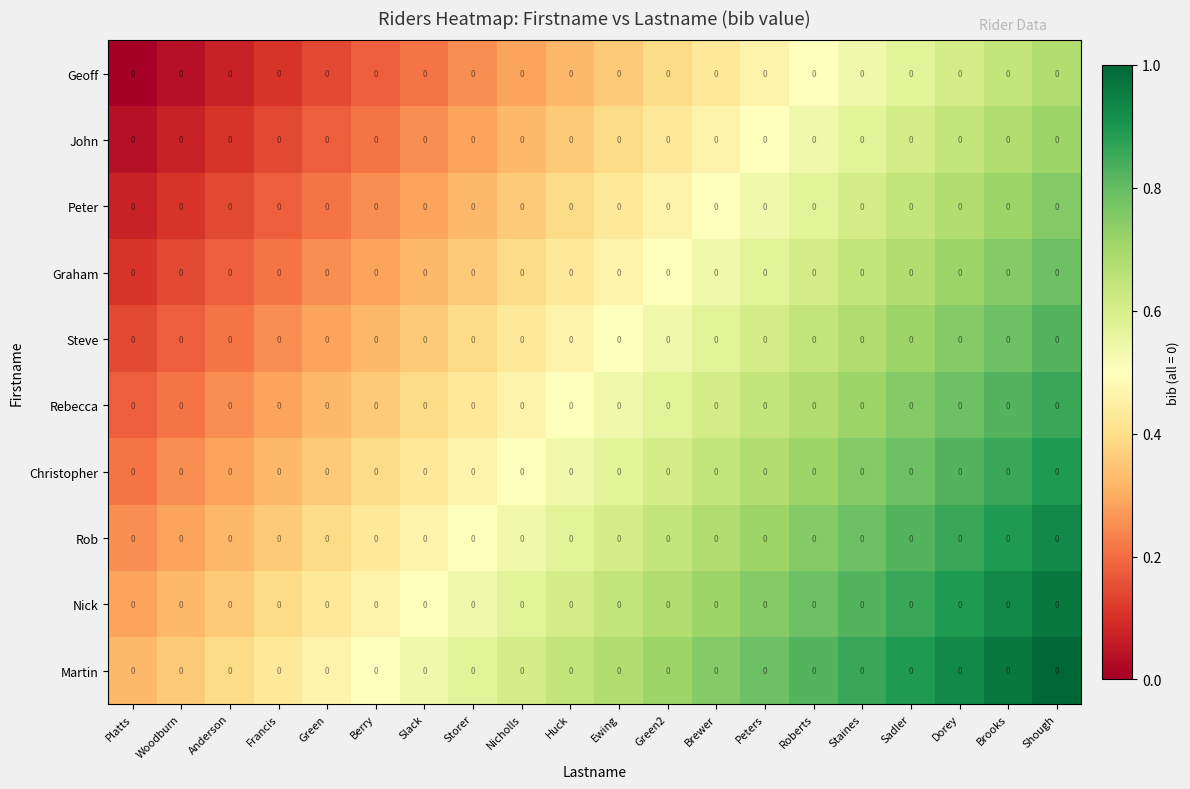

Count the number of data series in this chart.

10